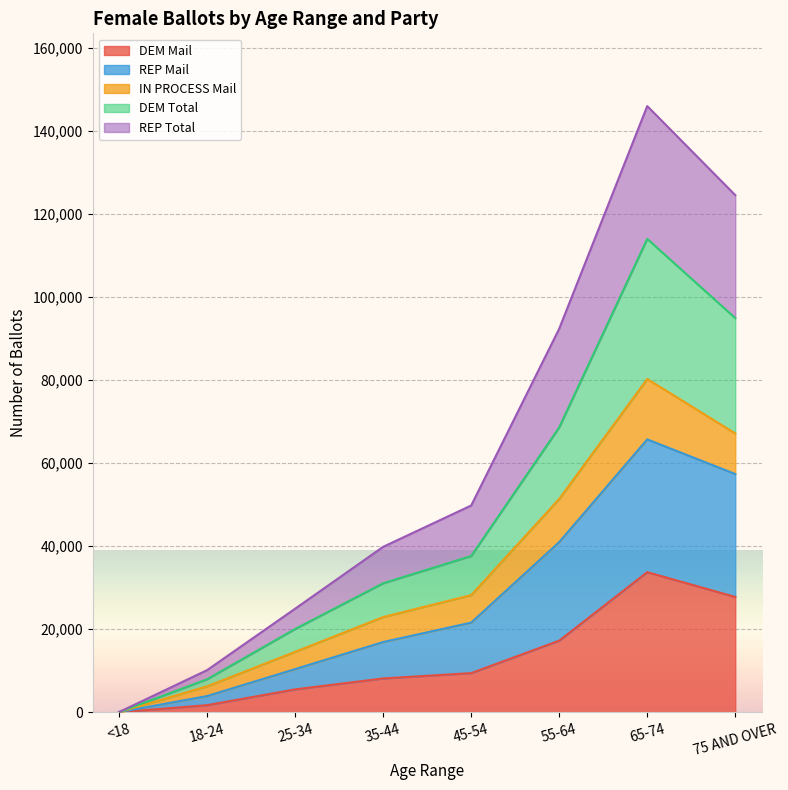

Does the chart display data point markers on the line(s)?

No